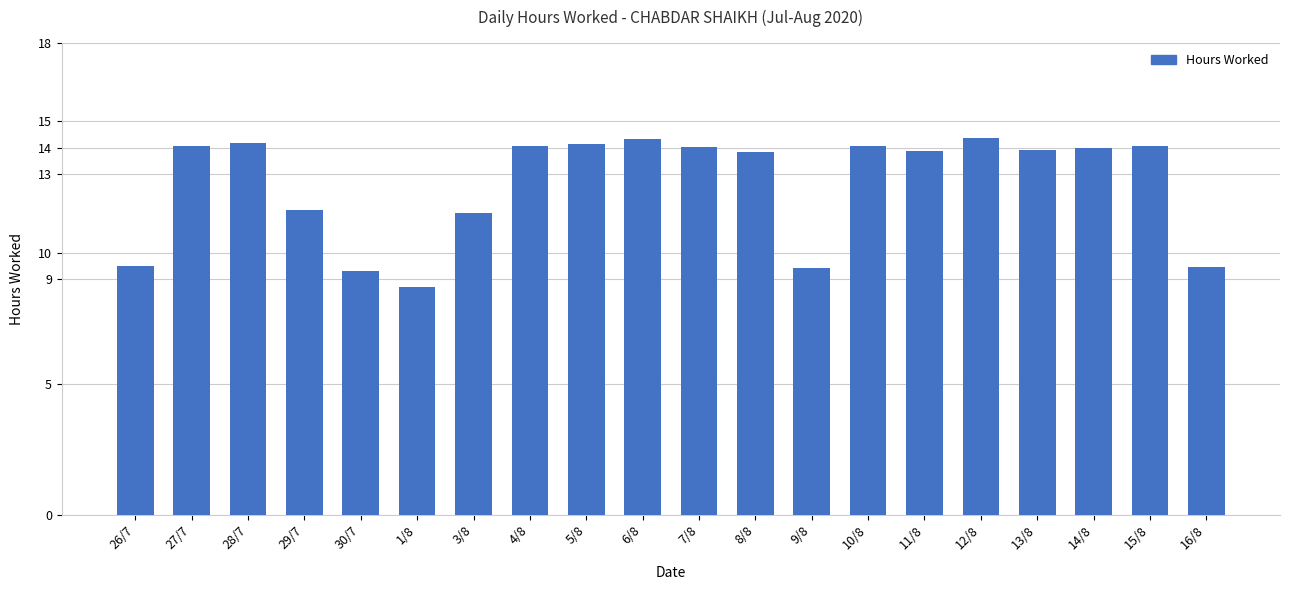

What is the smallest value displayed?

8.7